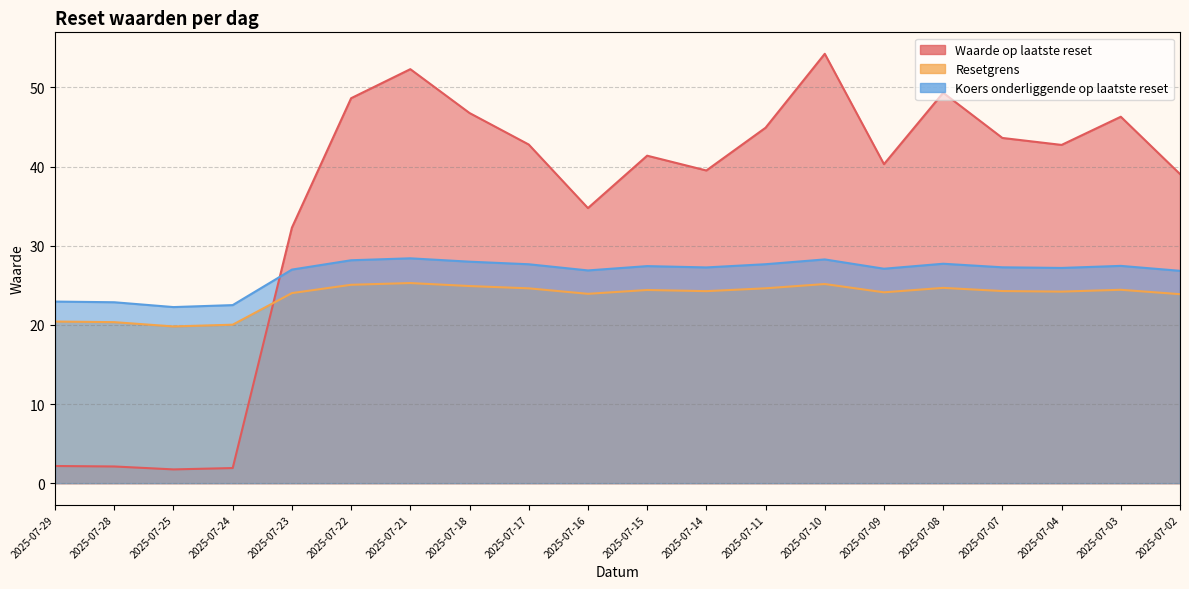

What is the value of the Waarde op laatste reset point at the 10th from the left?

34.8